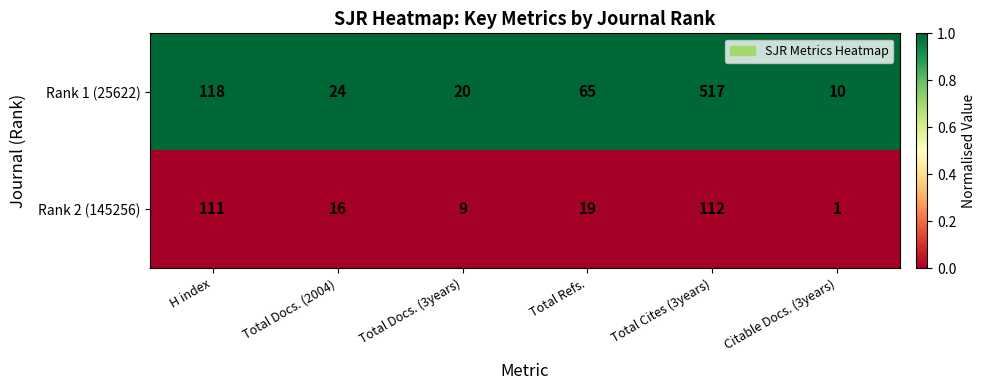

Where is Rank 2 (145256) nearest to the value 56?

Total Refs.